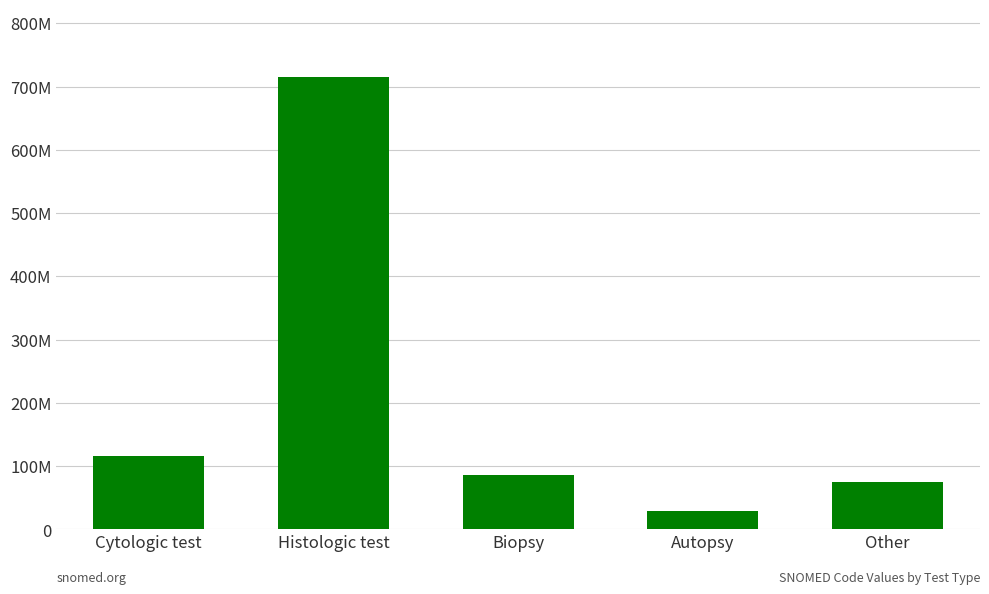

Rank the categories by value from lowest to highest.

Autopsy, Other, Biopsy, Cytologic test, Histologic test